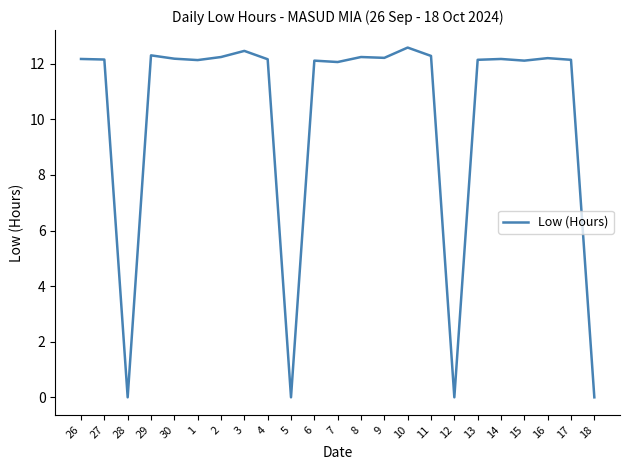

Count the number of categories in the chart.

23